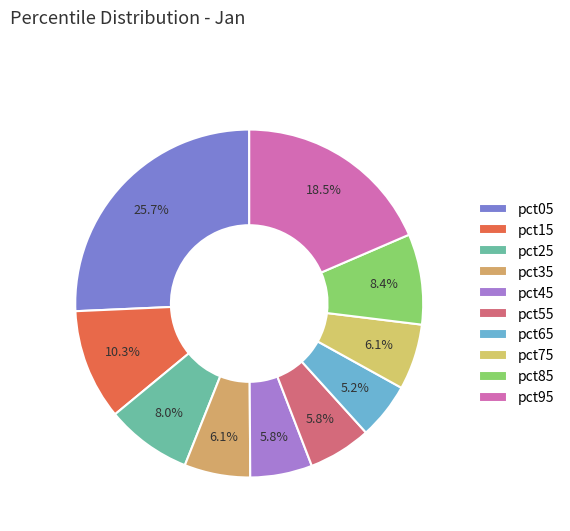

Count the number of slices in the pie.

10